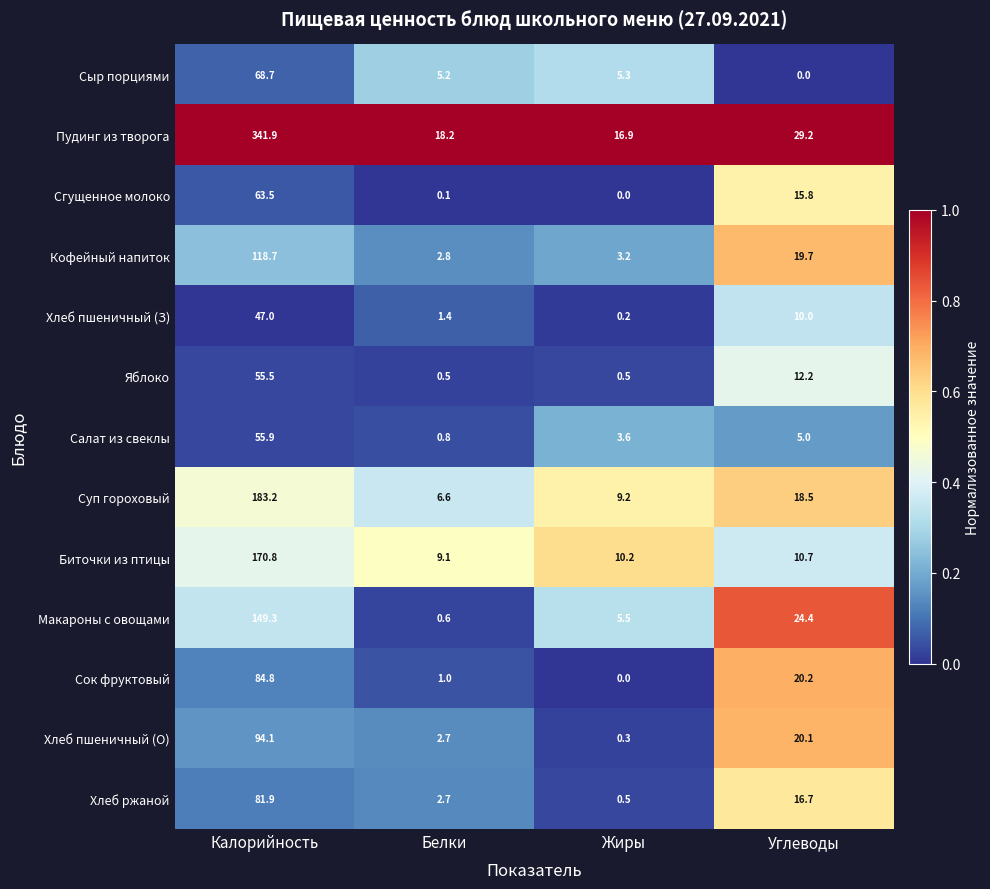

The Пудинг из творога series shows 6.4 at Жиры. True or false?

False